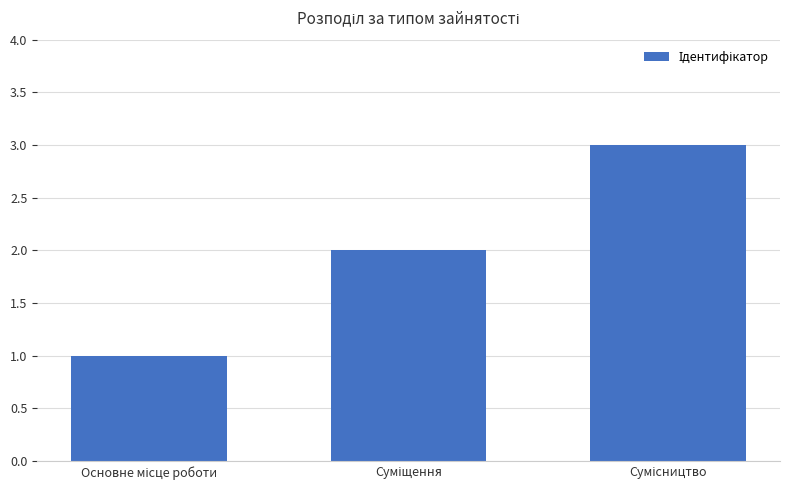

What is the sum of all values?

6